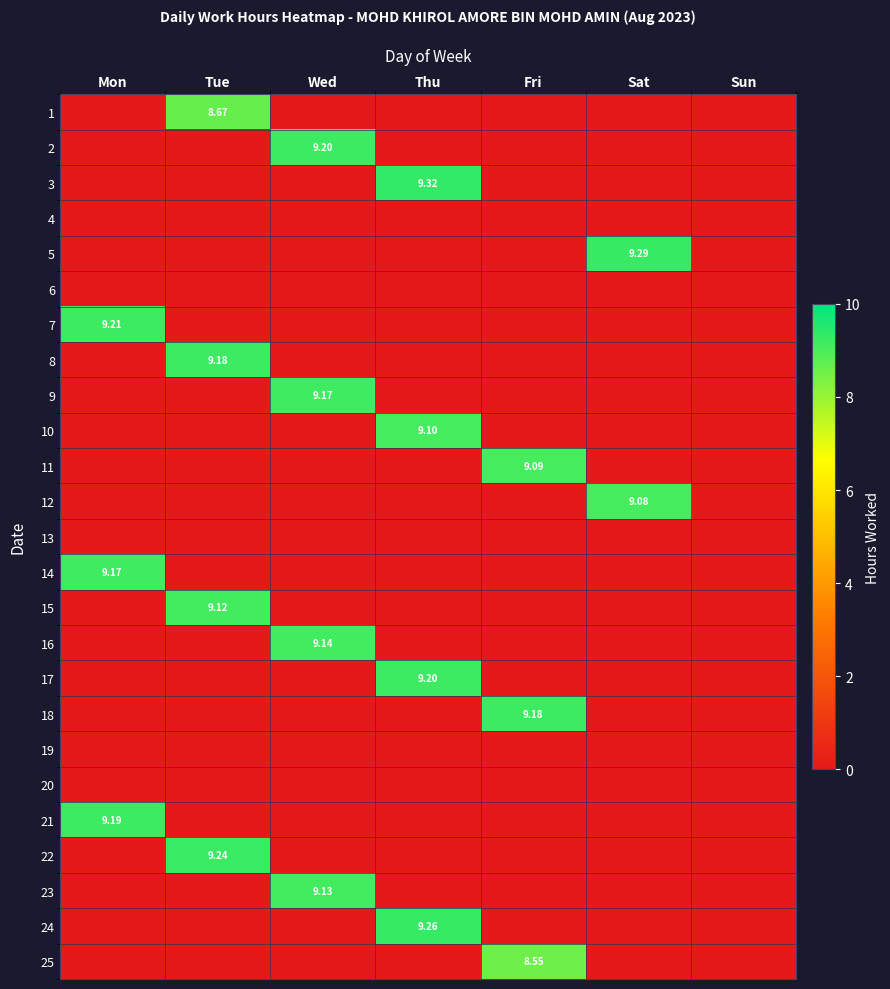

What is the maximum value for 3?

9.3